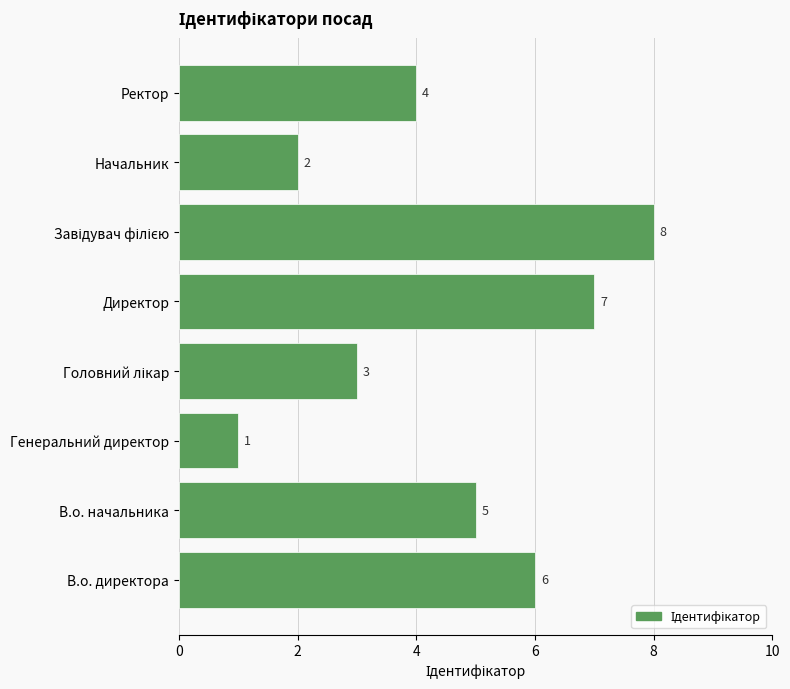

What is the difference between the maximum and second lowest values?

6